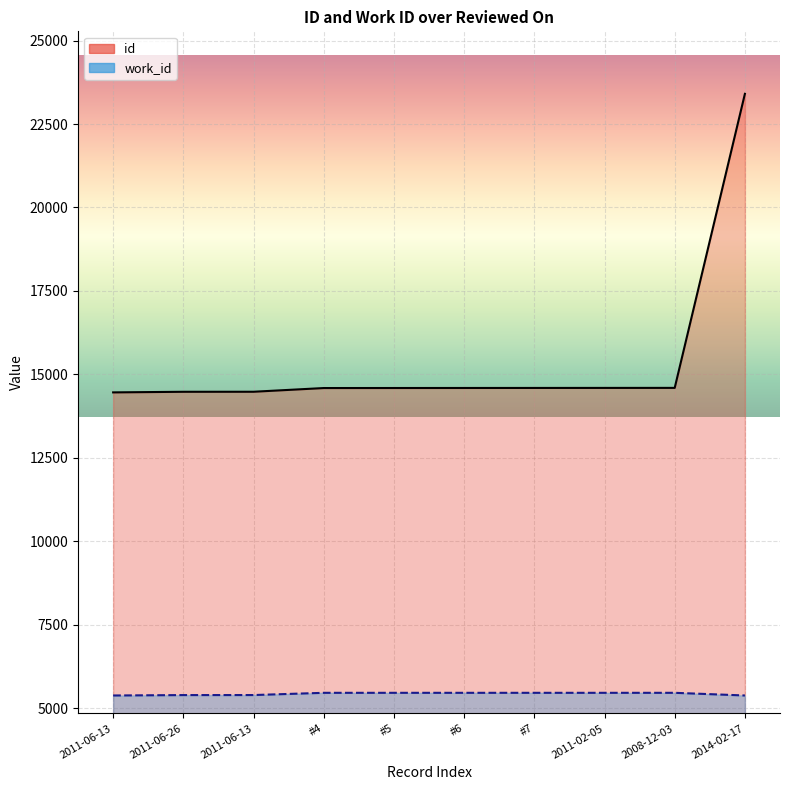

Where is work_id nearest to the value 5419?

2011-06-13